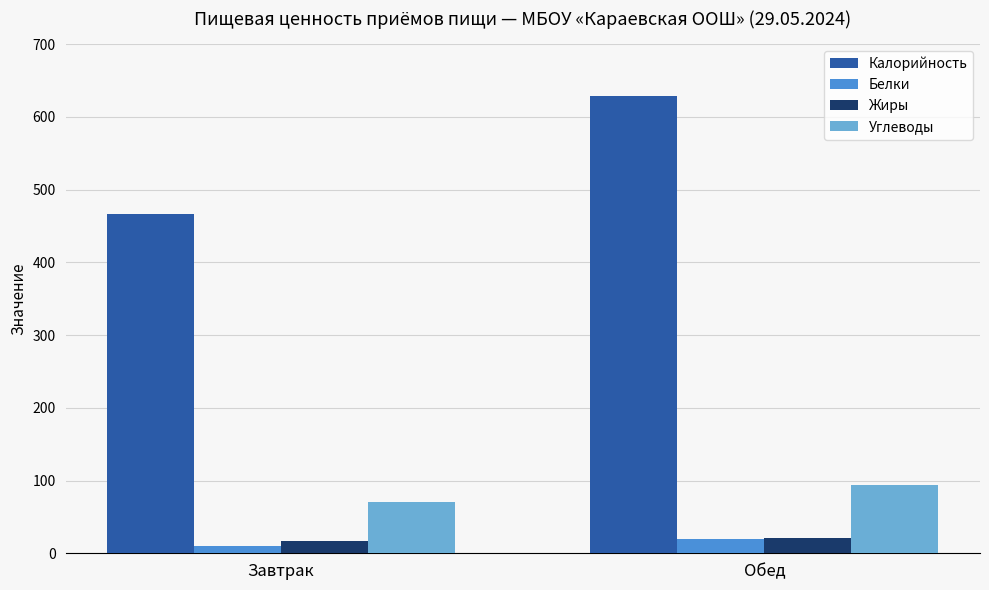

List the labels in order of Калорийность value, smallest first.

Завтрак, Обед